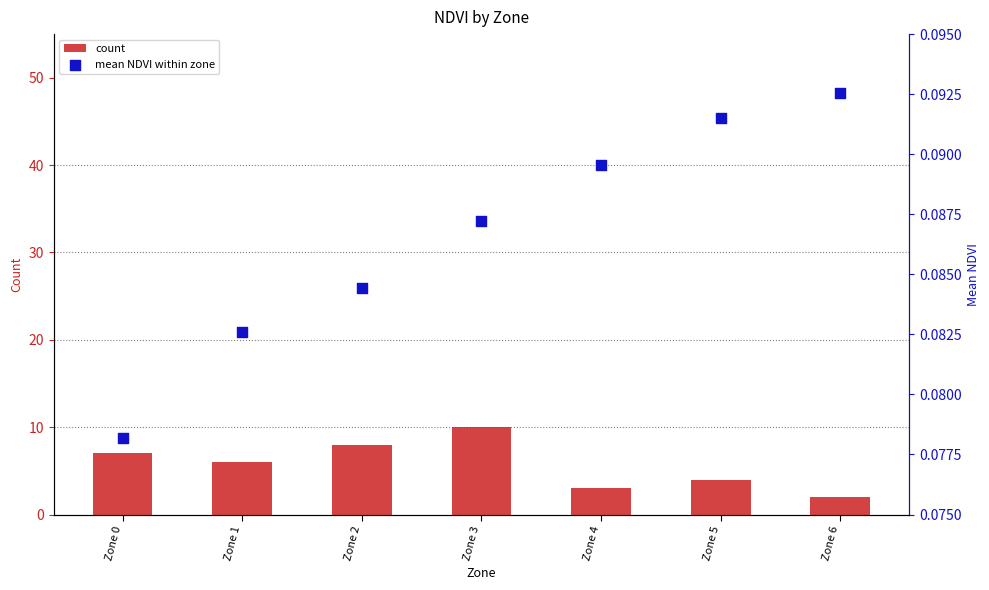

What is the total value across all series at Zone 3?

10.1